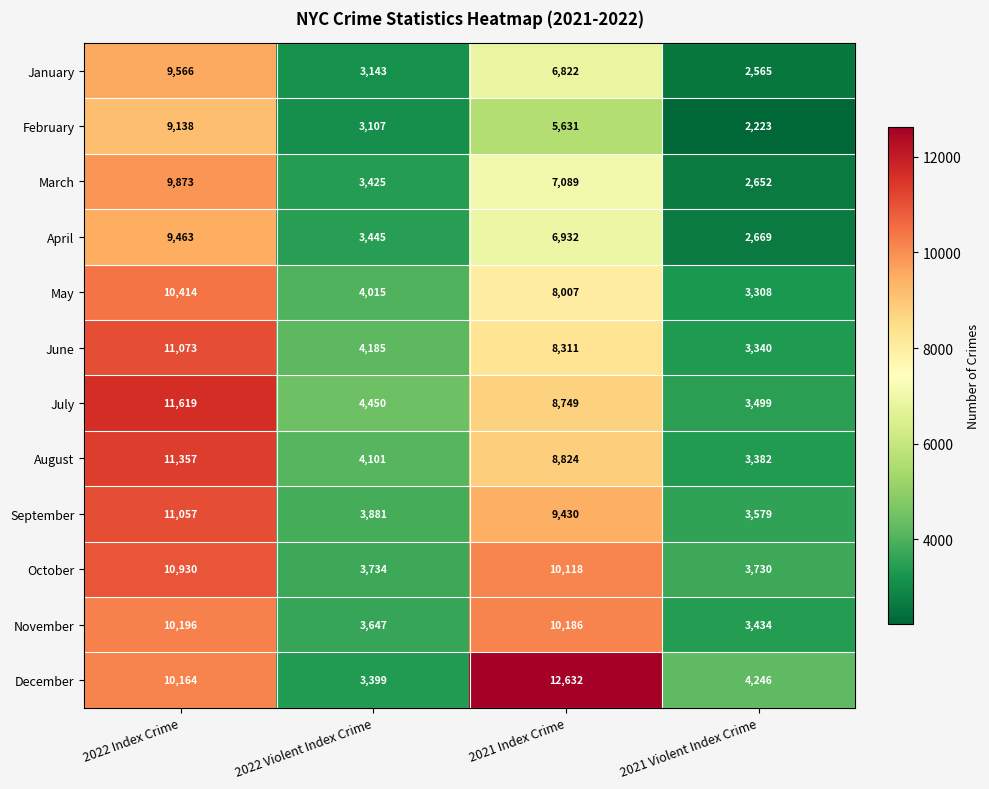

What is the difference between the highest and lowest values at 2021 Violent Index Crime?

2023